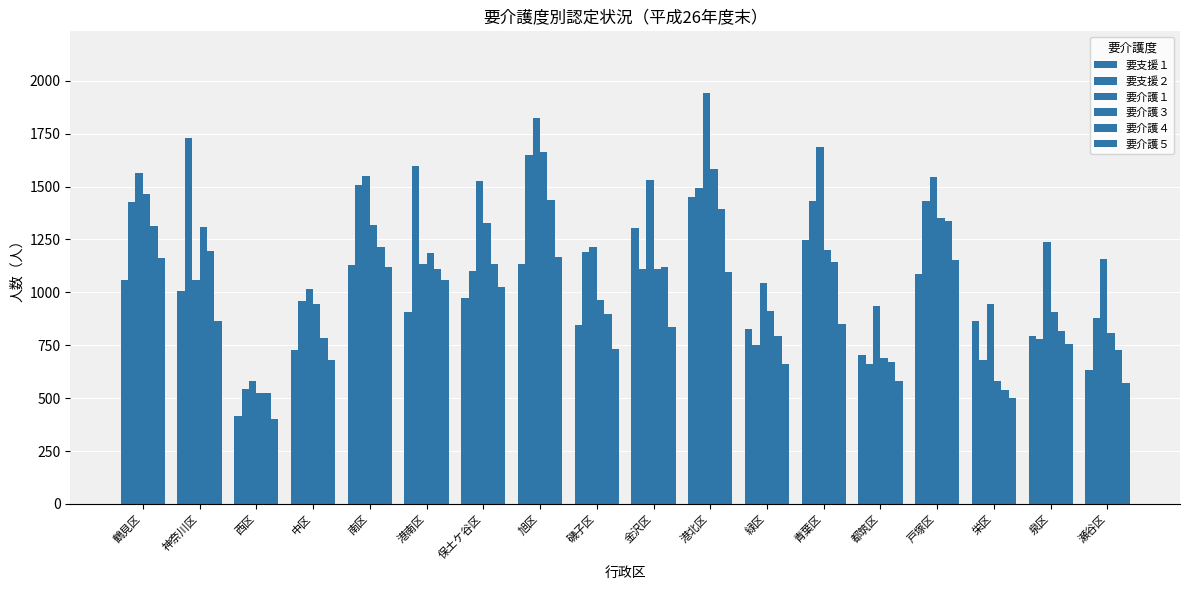

True or false: 要介護４ has a value of 1108 at 港南区.

True